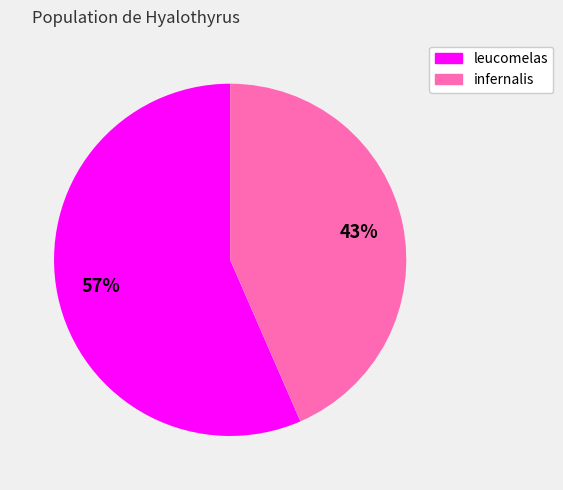

Which slice is the largest?

leucomelas